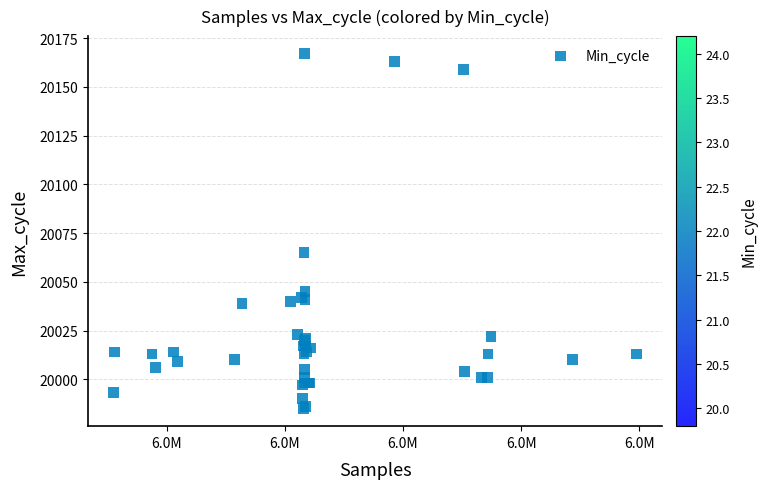

What Y value in the scatter plot is closest to 20076?

20065